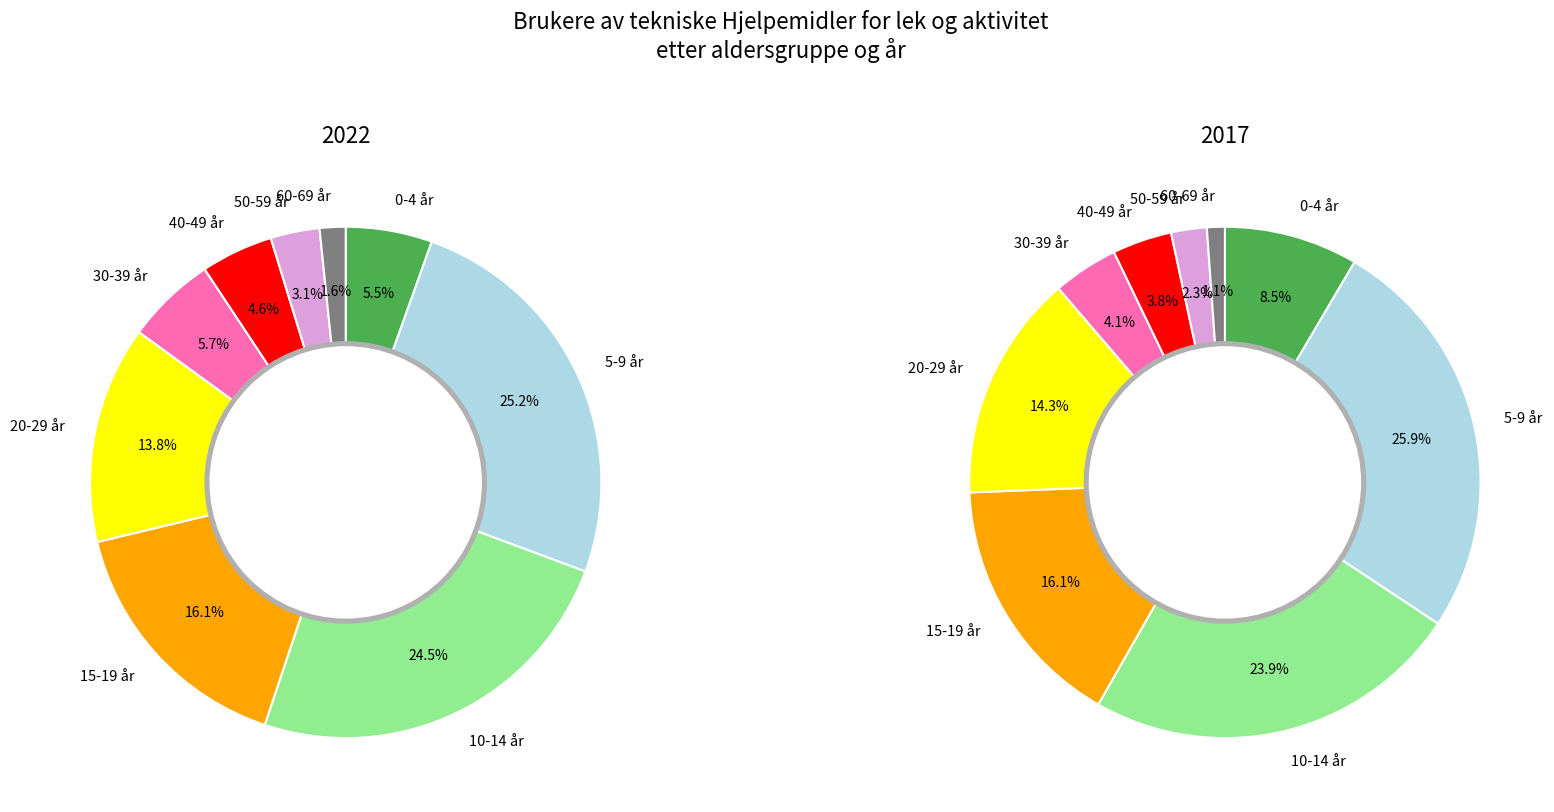

Is 20-29 år the majority of the pie?

No